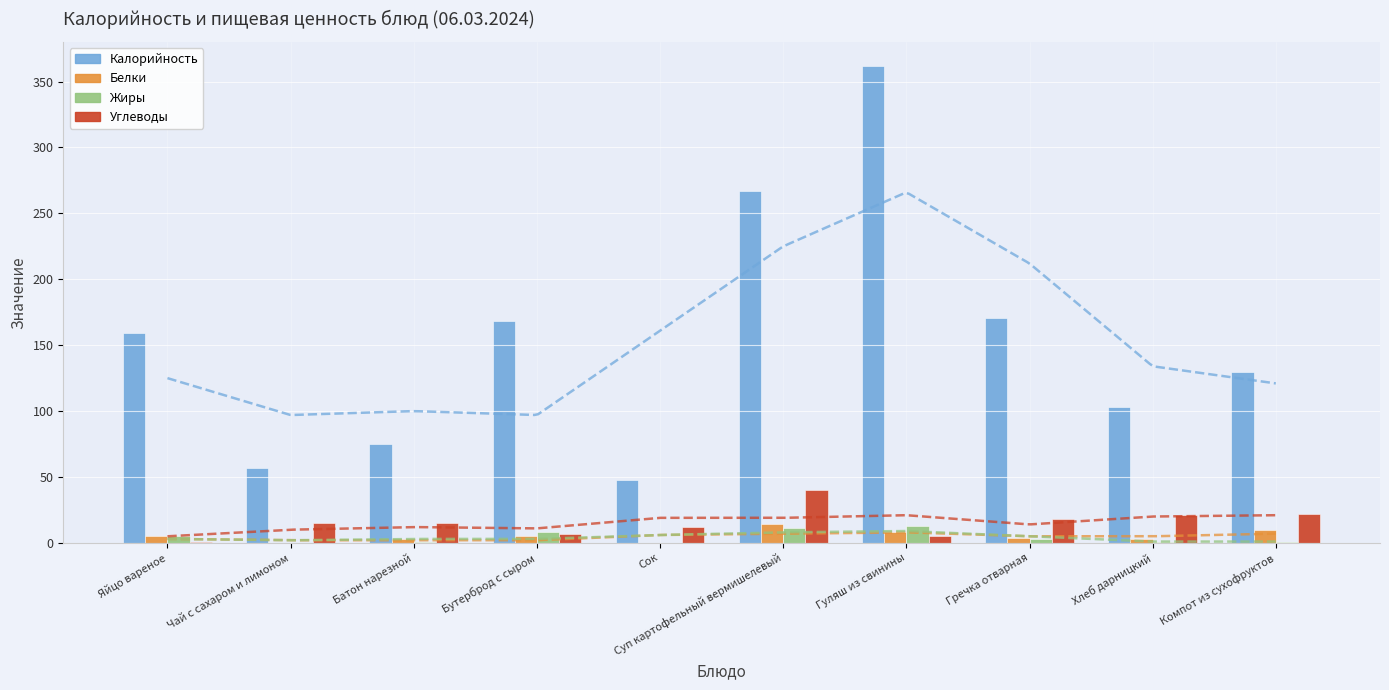

Which series has the largest range (max minus min)?

Калорийность